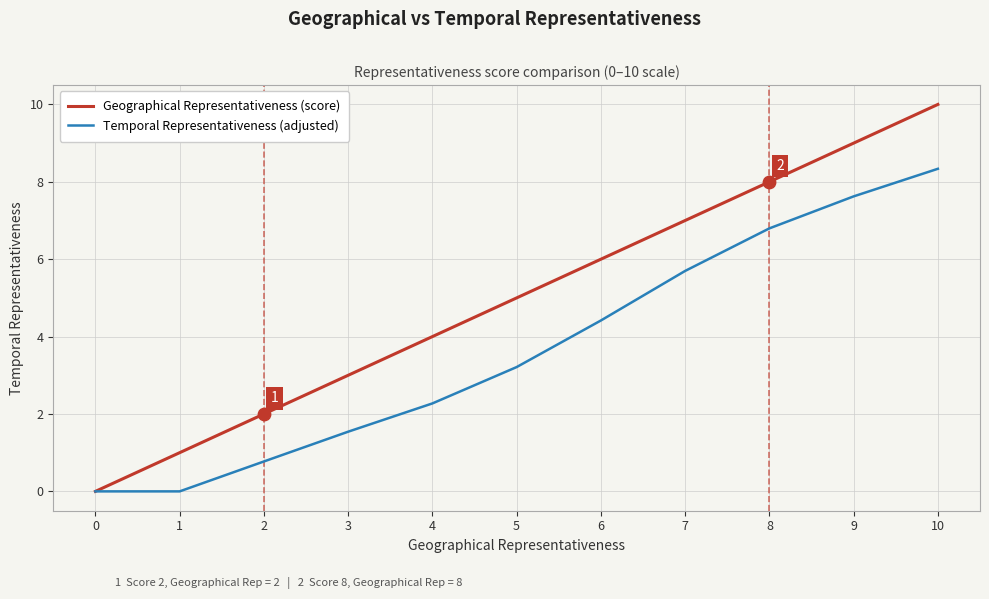

At which category is the sum across all series the highest?

10